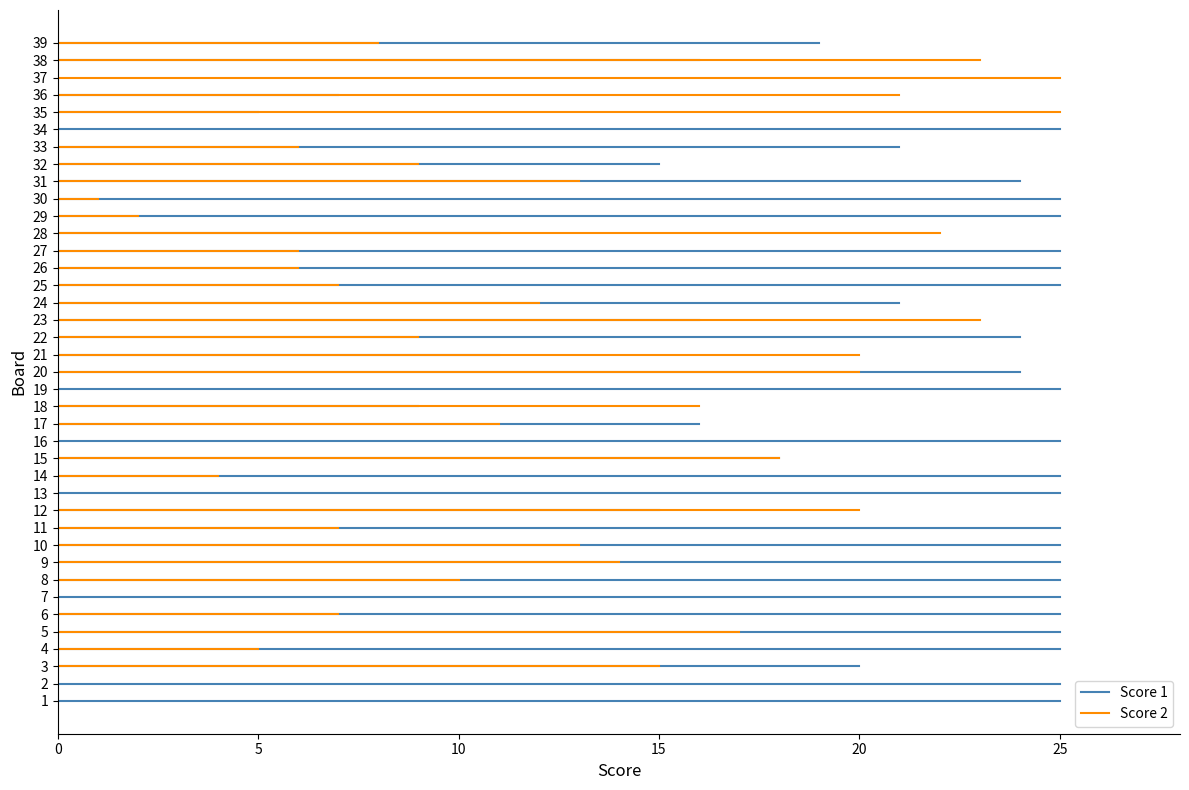

Between 4 and 11, which is larger?

4